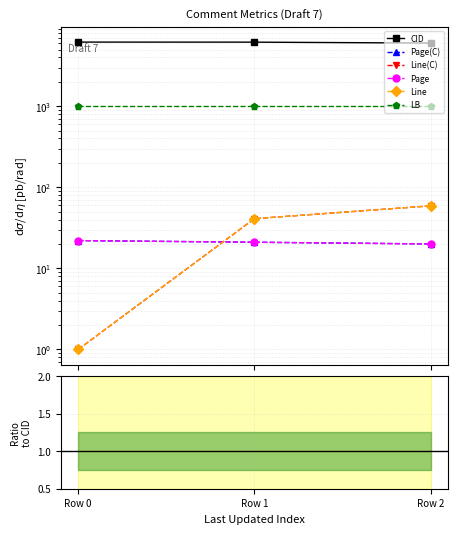

Rank the categories by Page value from highest to lowest.

Row 0, Row 1, Row 2